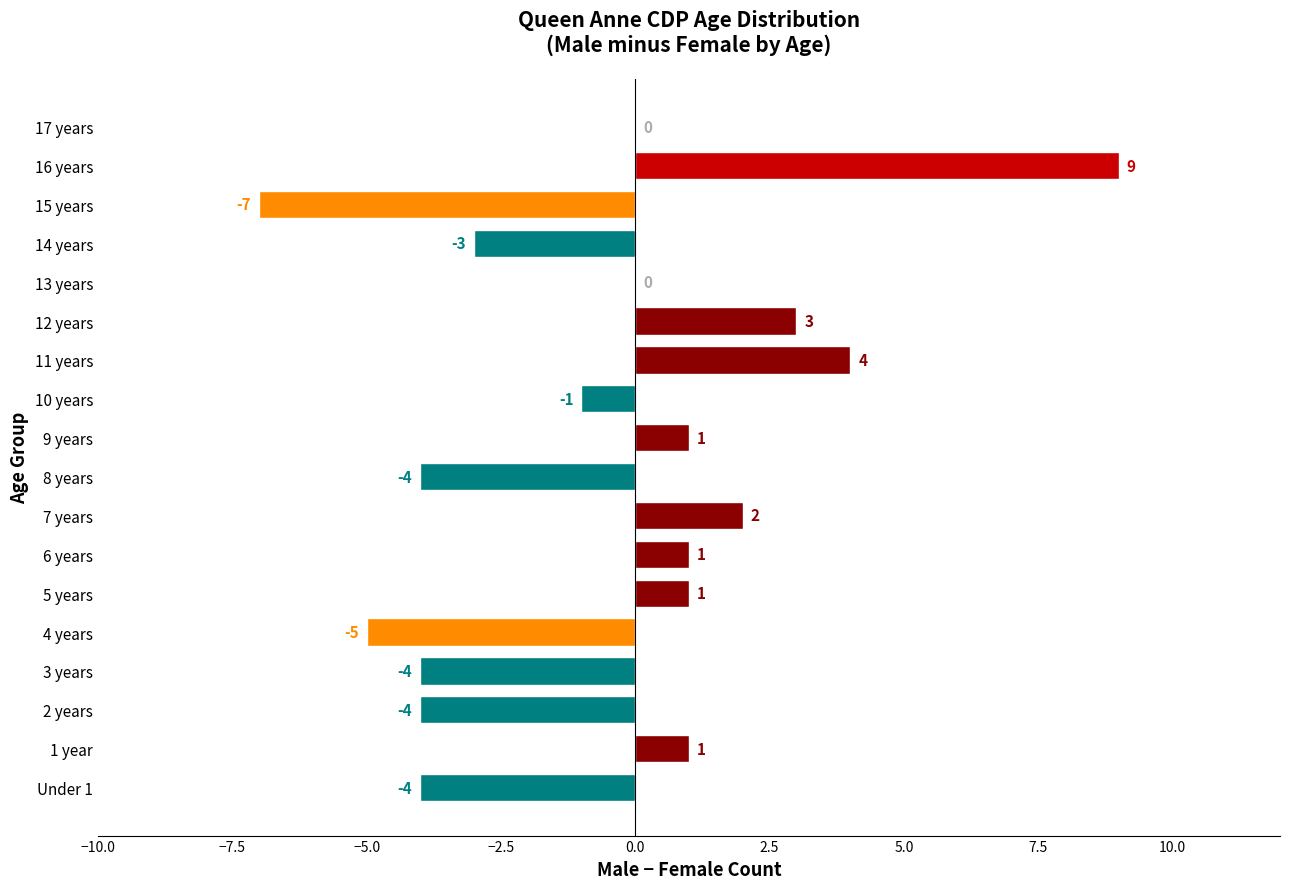

The chart shows a value of -4 at 8 years. True or false?

True